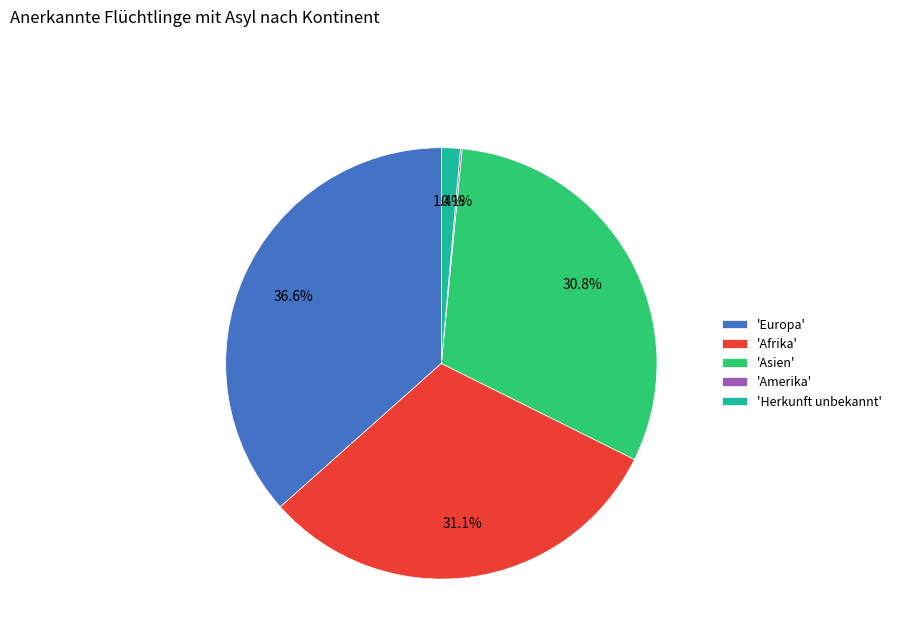

Combined, what portion of the pie is 'Europa' and 'Asien'?

67.4%